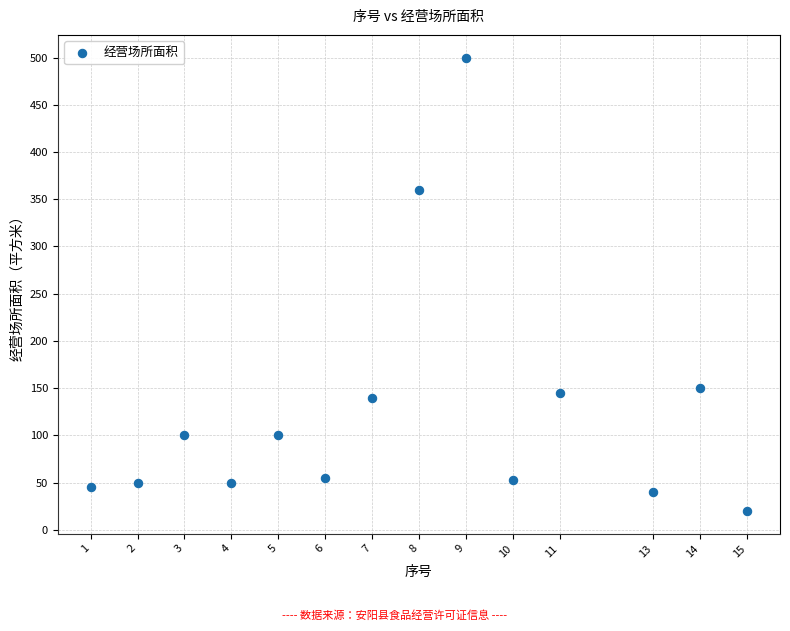

What is the range of X values (max minus min)?

14